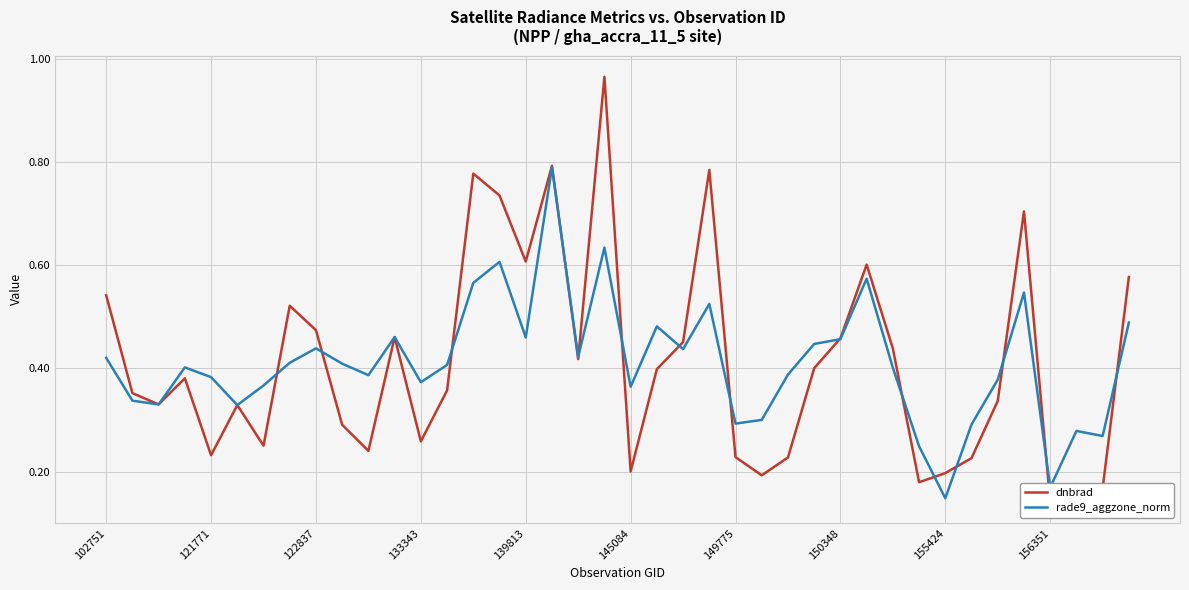

Which category has the lowest value in the rade9_aggzone_norm series?

155424